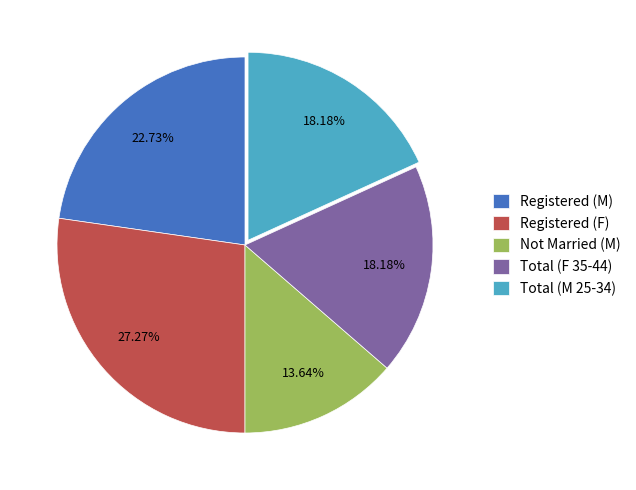

How many slices are in this pie chart?

5